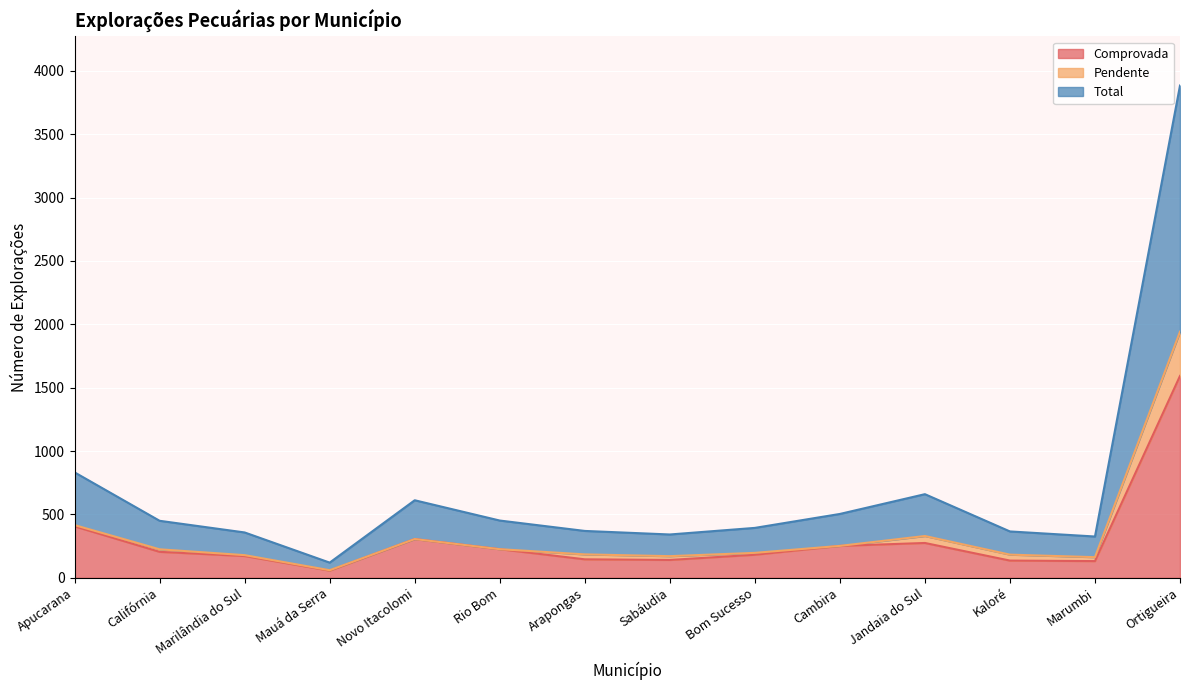

At how many categories does at least one series exceed 87?

13